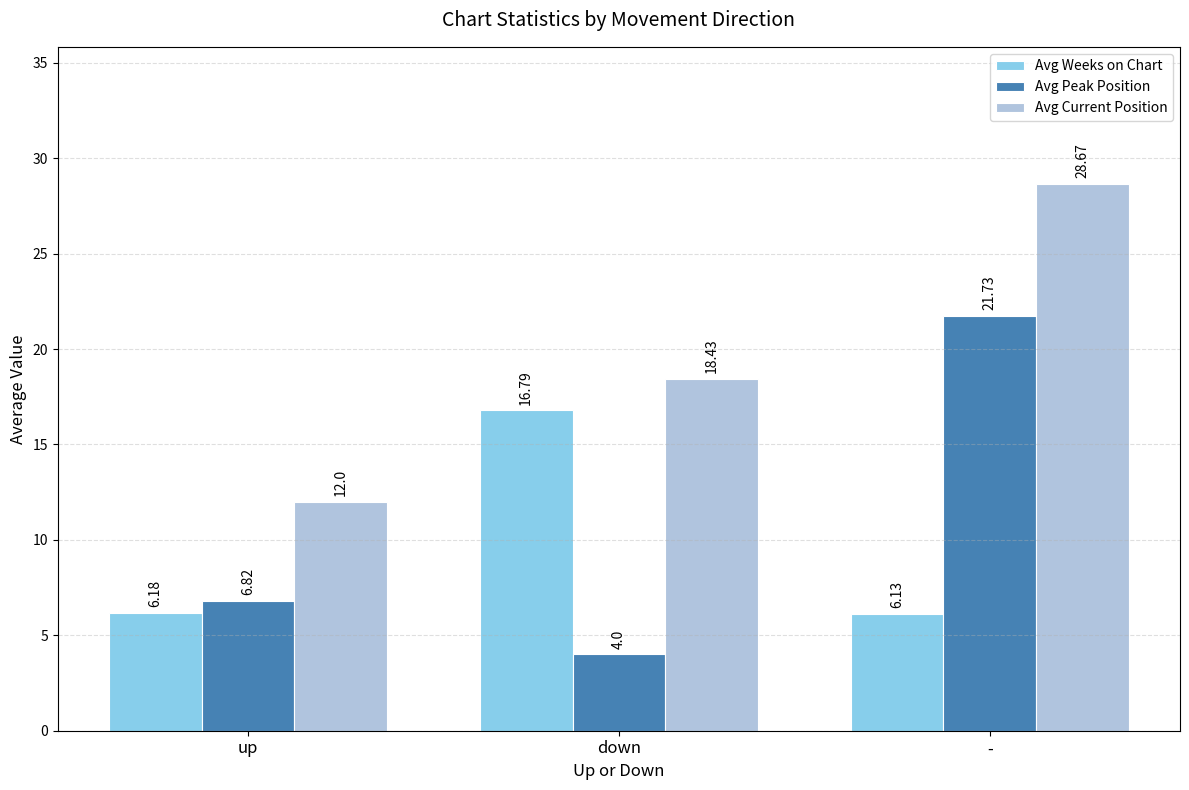

True or false: Avg Peak Position has a value of 6.9 at down.

False